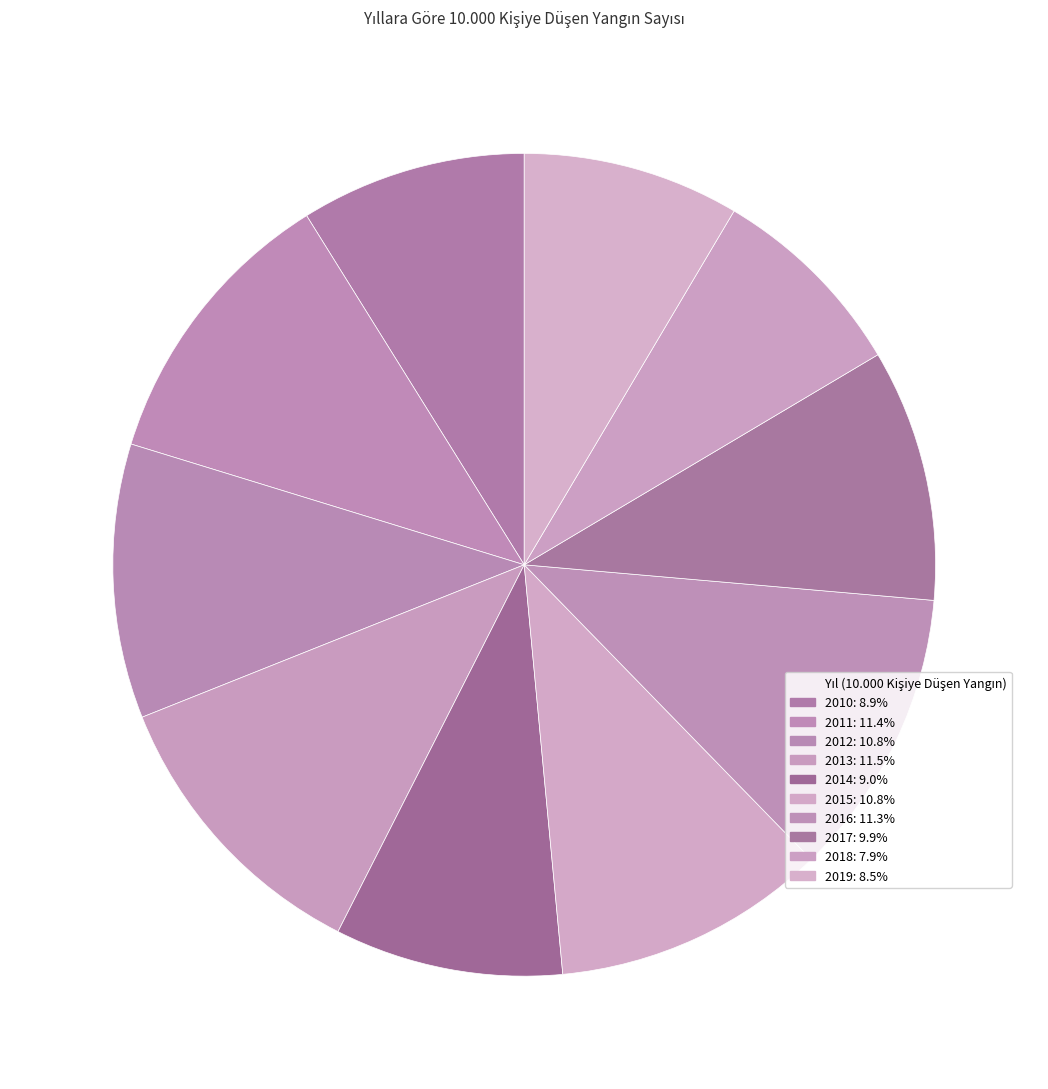

How many slices are in this pie chart?

10